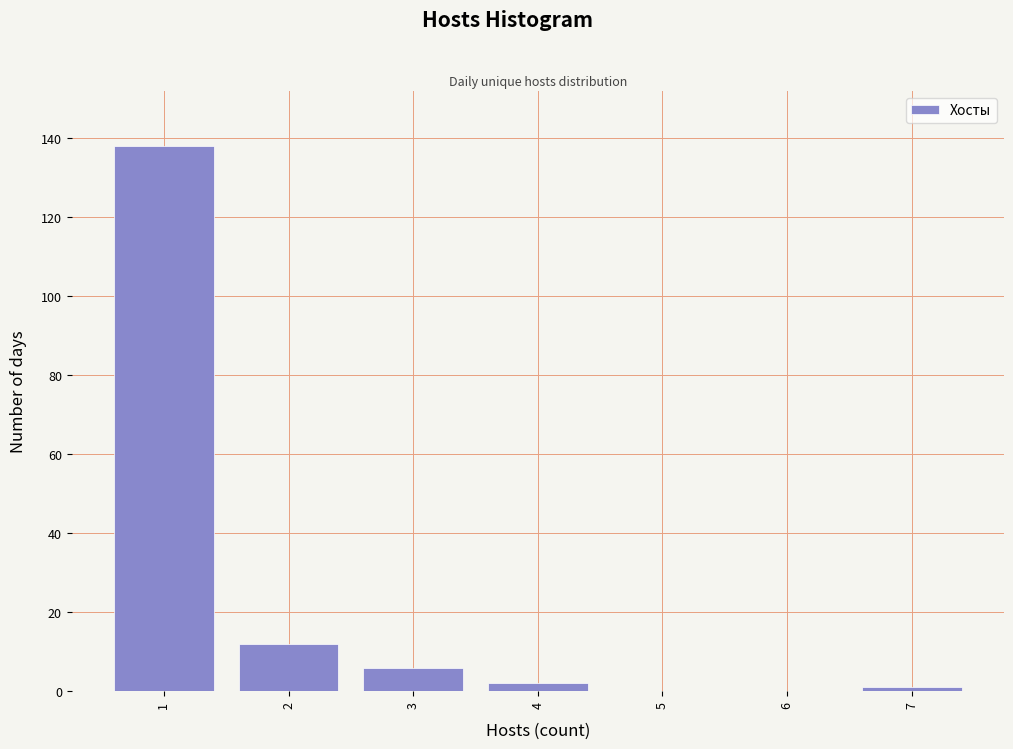

Reading left to right, transcribe this chart: for each bar, give the range it covers on the x-axis and its height. The values are not printed on the chart, so give them approximately, as read against the axis.

0.5 to 1.5: 138
1.5 to 2.5: 12
2.5 to 3.5: 6
3.5 to 4.5: 2
4.5 to 5.5: 0
5.5 to 6.5: 0
6.5 to 7.5: under 2